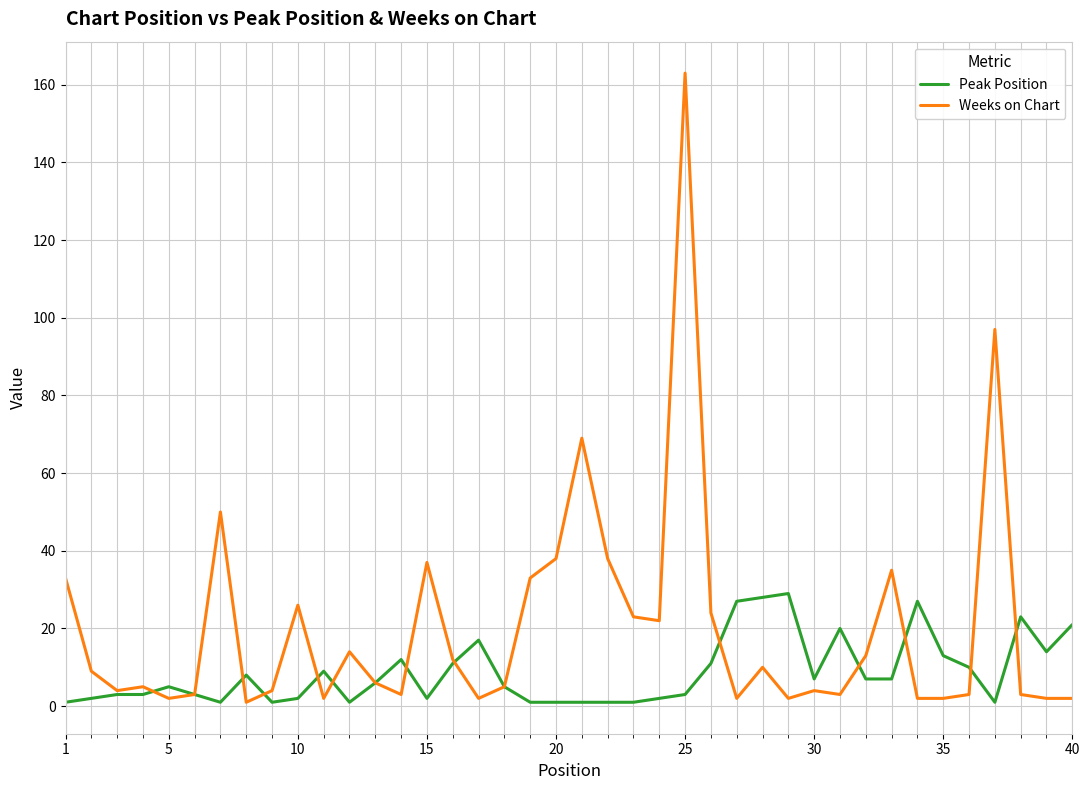

Which series has the largest range (max minus min)?

Weeks on Chart